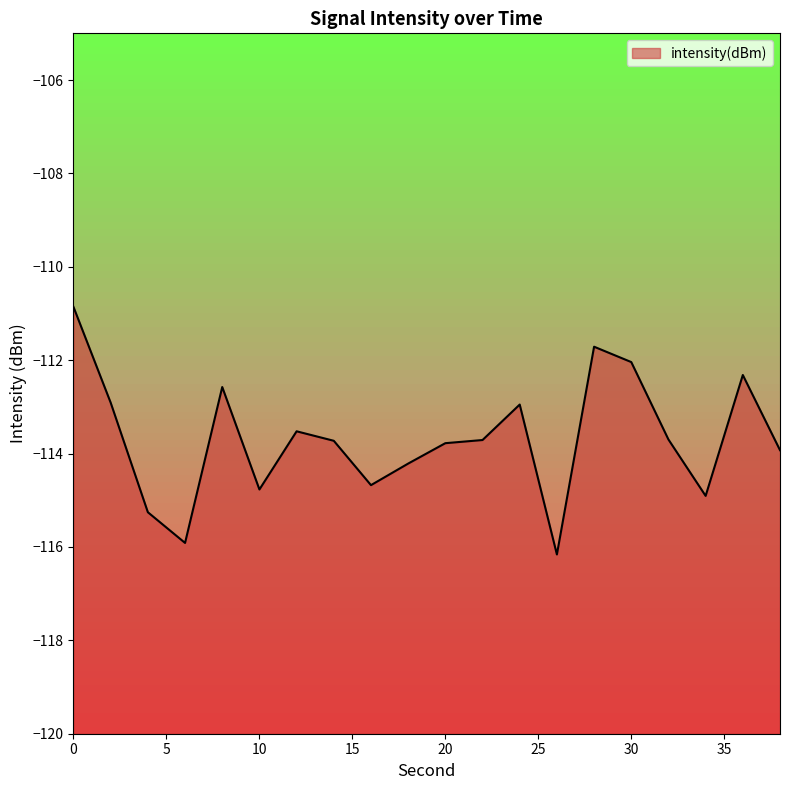

What is the approximate value at 4?

-115.3